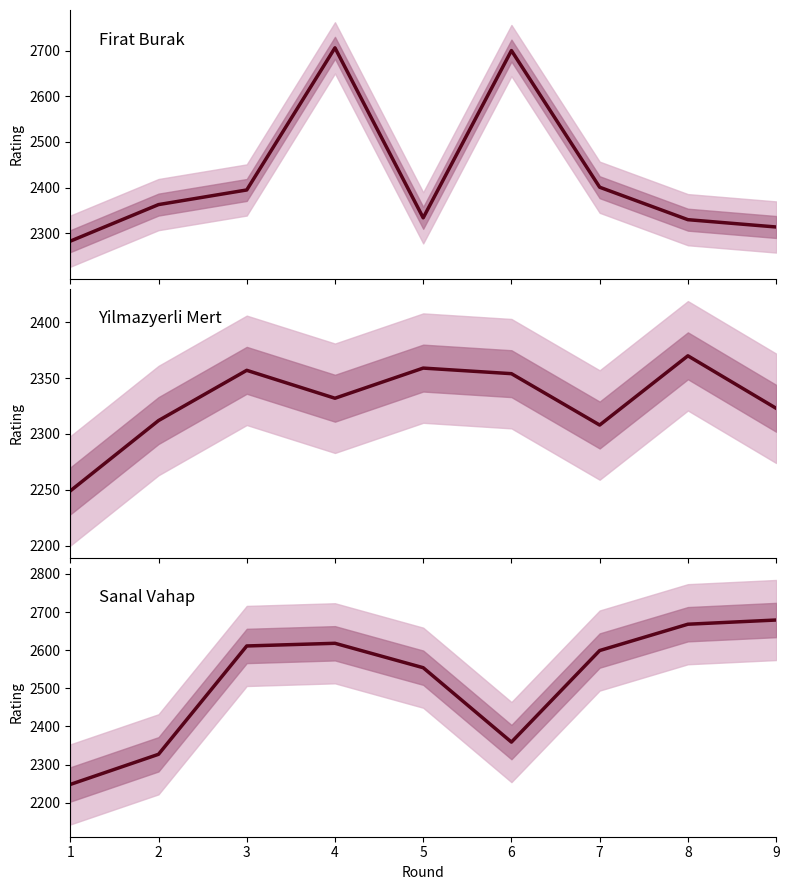

What is the lowest value of the Sanal Vahap Rating series?

2248